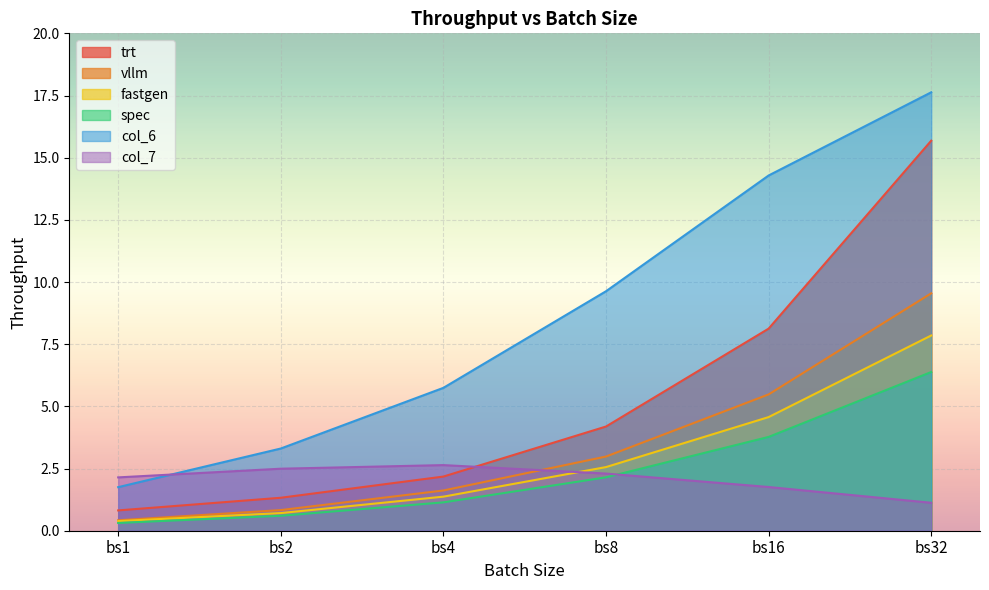

Which series has the largest range (max minus min)?

col_6